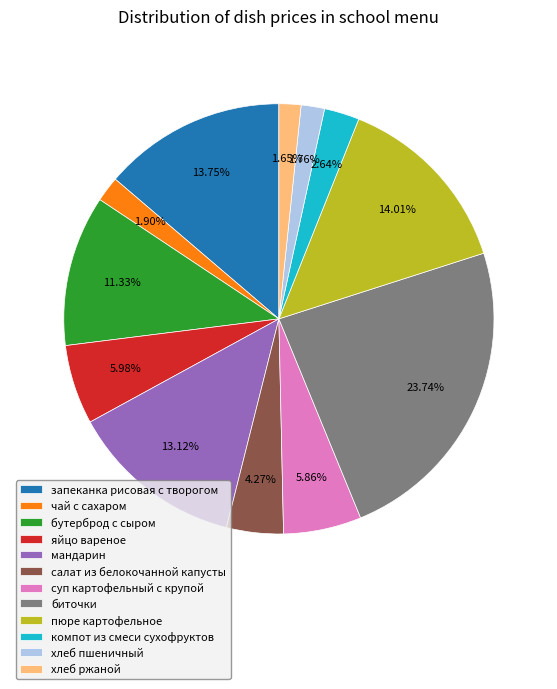

What is the ratio of the value at биточки to the value at суп картофельный с крупой?

4.1